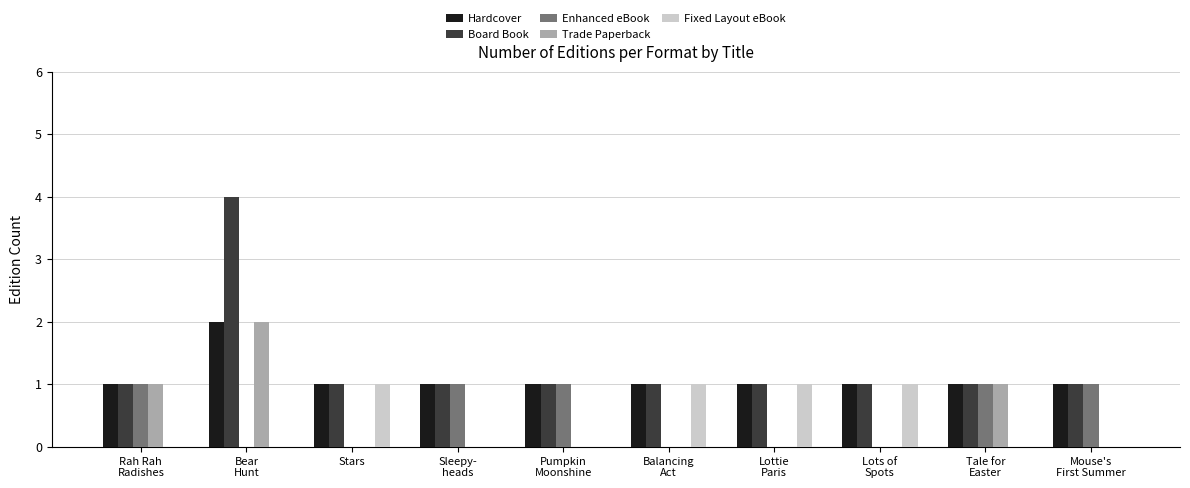

At which category is the sum across all series the highest?

Bear
Hunt